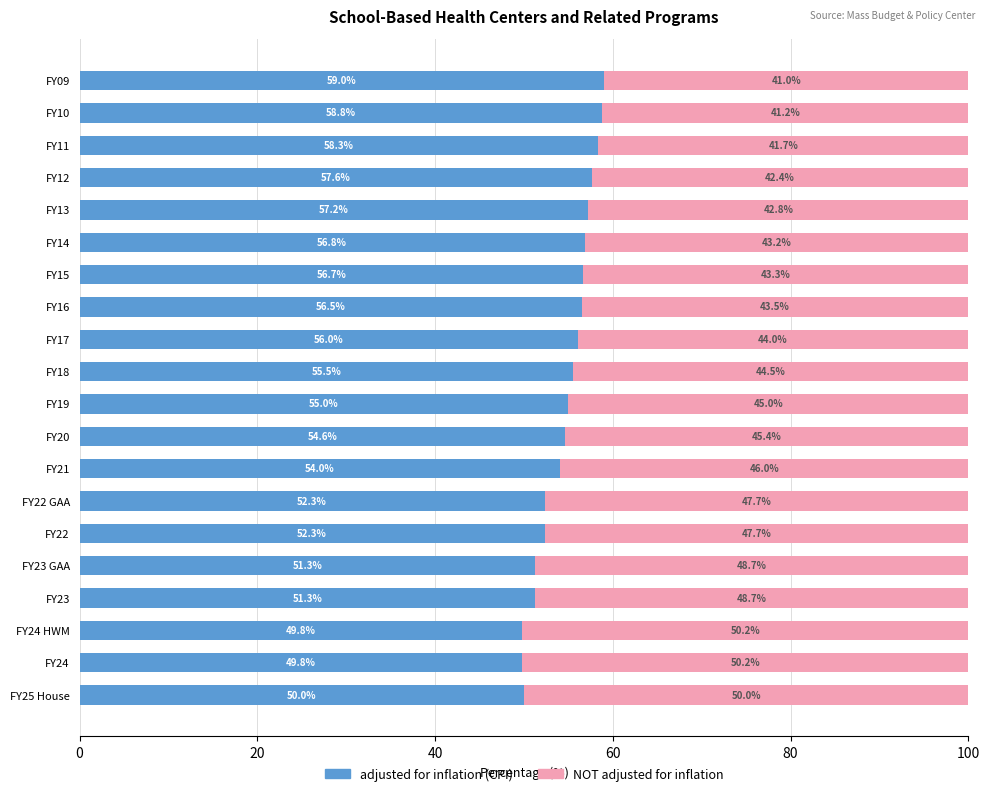

What is the difference between the second highest and minimum values in the adjusted for inflation (CPI) series?

9.0